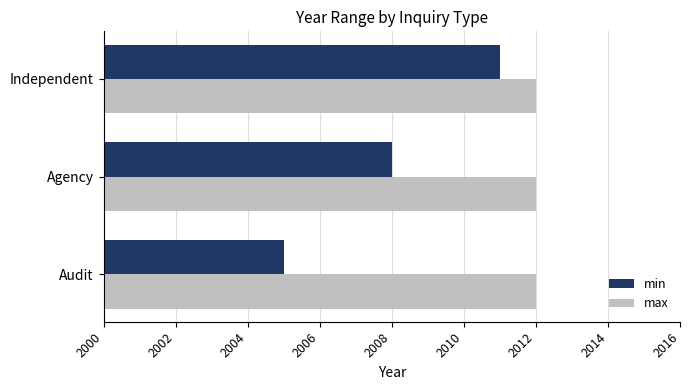

Rank the series by their average value, from highest to lowest.

max, min